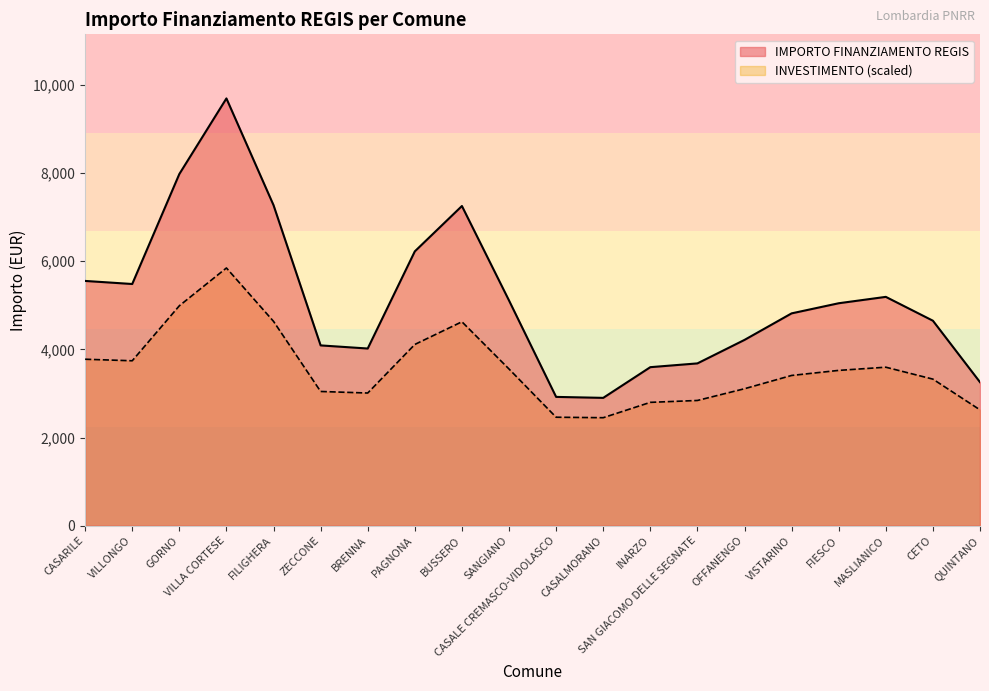

At SANGIANO, list the series in order from largest to smallest.

IMPORTO FINANZIAMENTO REGIS, INVESTIMENTO (scaled)